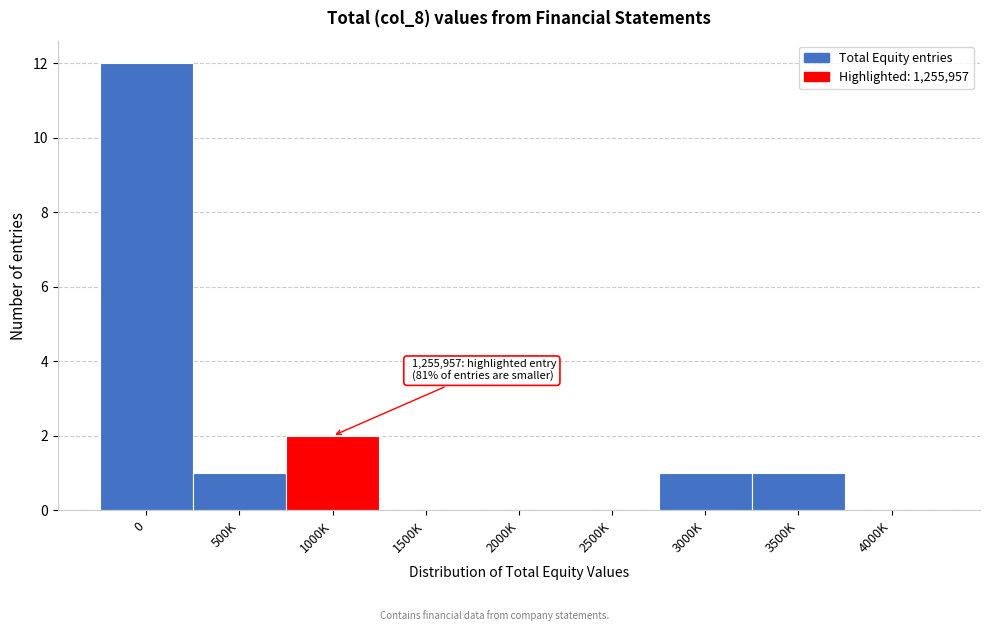

Reading left to right, what are all the values shown in this chart?

0=12	500K=1	1000K=2	1500K=0	2000K=0	2500K=0	3000K=1	3500K=1	4000K=0